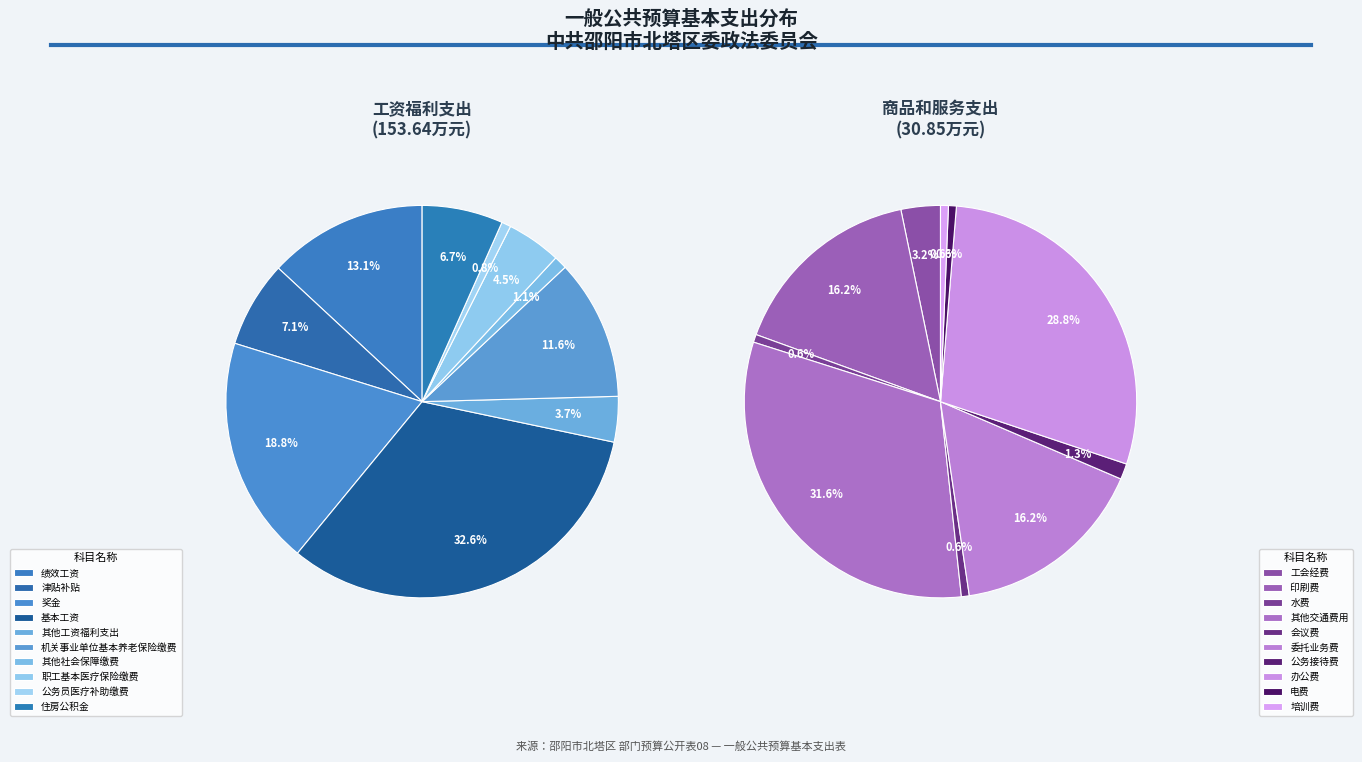

Approximately how many times larger is the value at 工资福利支出 compared to 商品和服务支出?

5.0